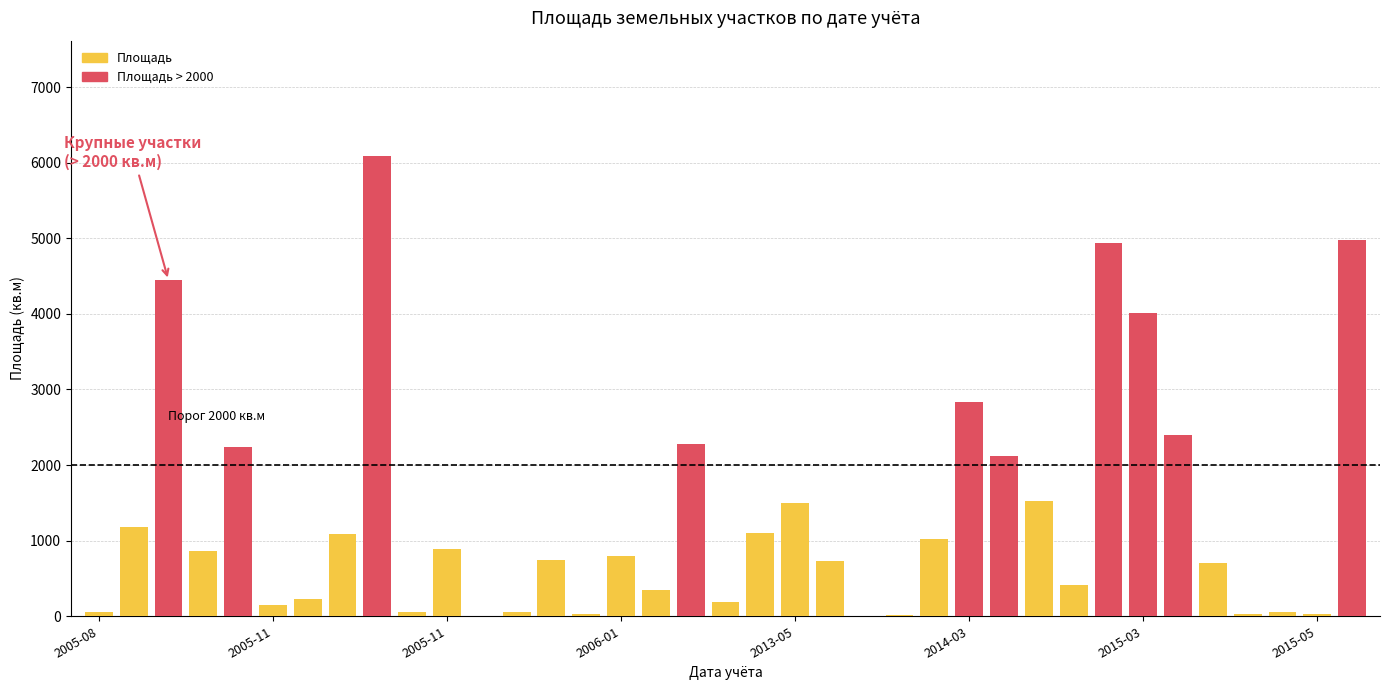

True or false: the data shows 1099.3 at 2006-01-19.

False